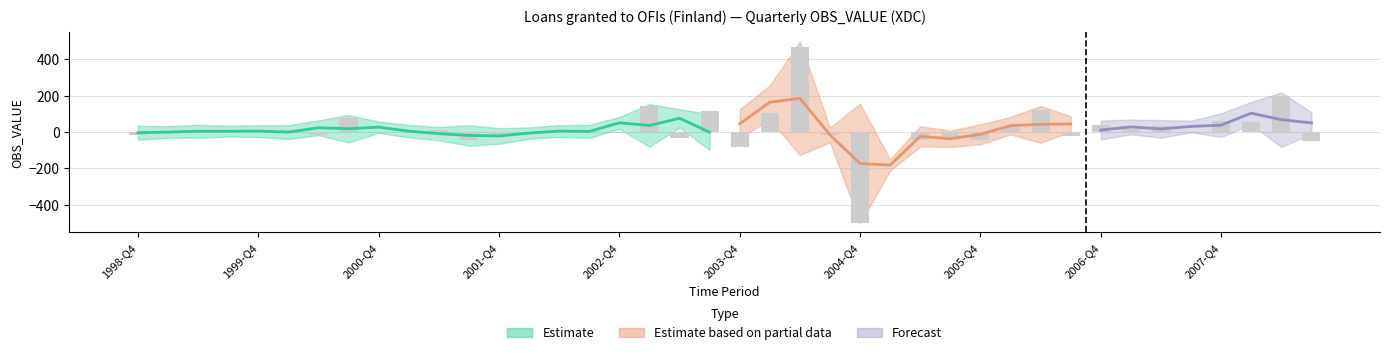

Which has a higher value, 2007-Q1 or 2008-Q2?

2008-Q2